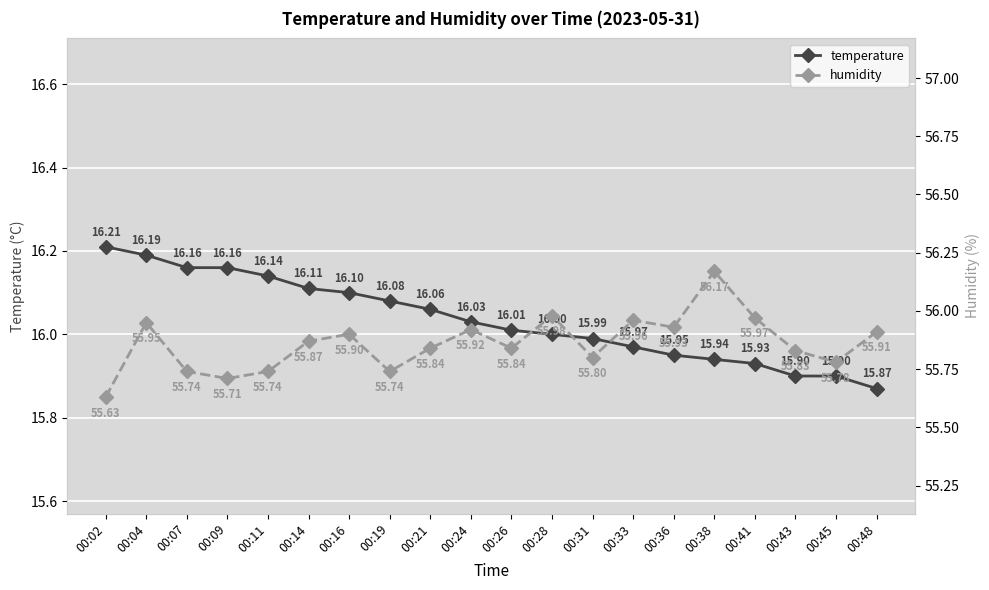

List the series in order of their overall mean, highest first.

humidity, temperature